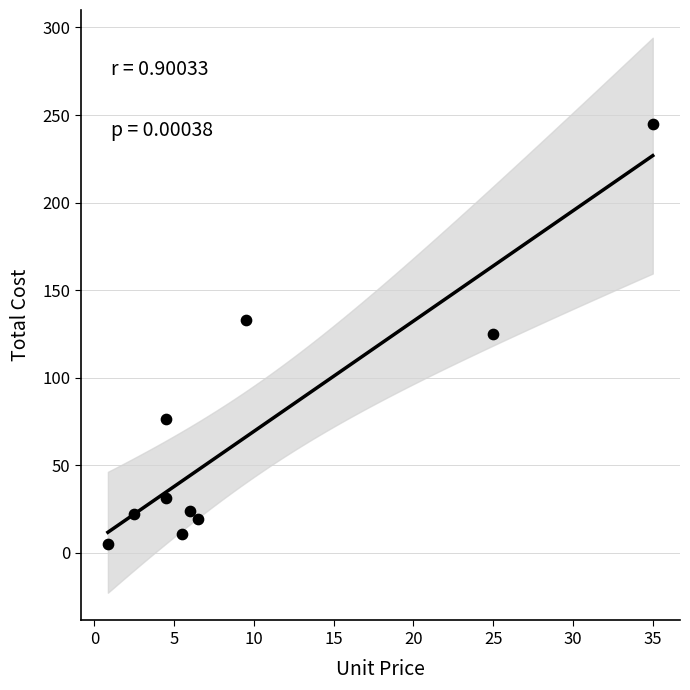

What is the range of X values (max minus min)?

34.1